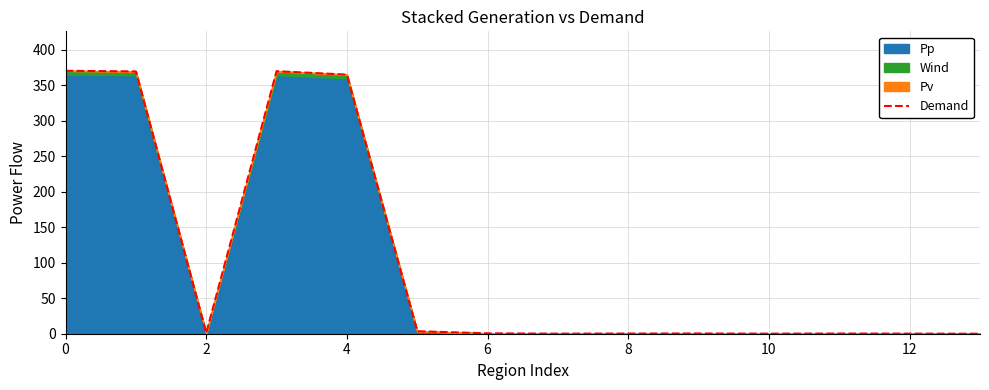

Is it true that the value at 6 is 120.1?

False